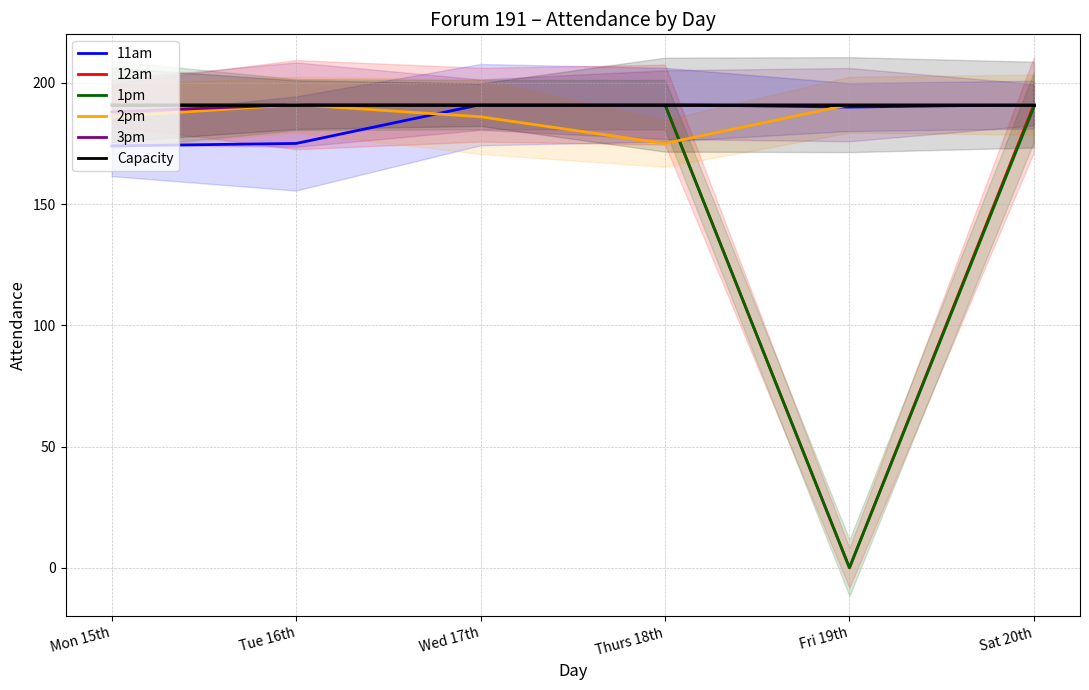

The value of 2pm at Mon 15th is 73. True or false?

False